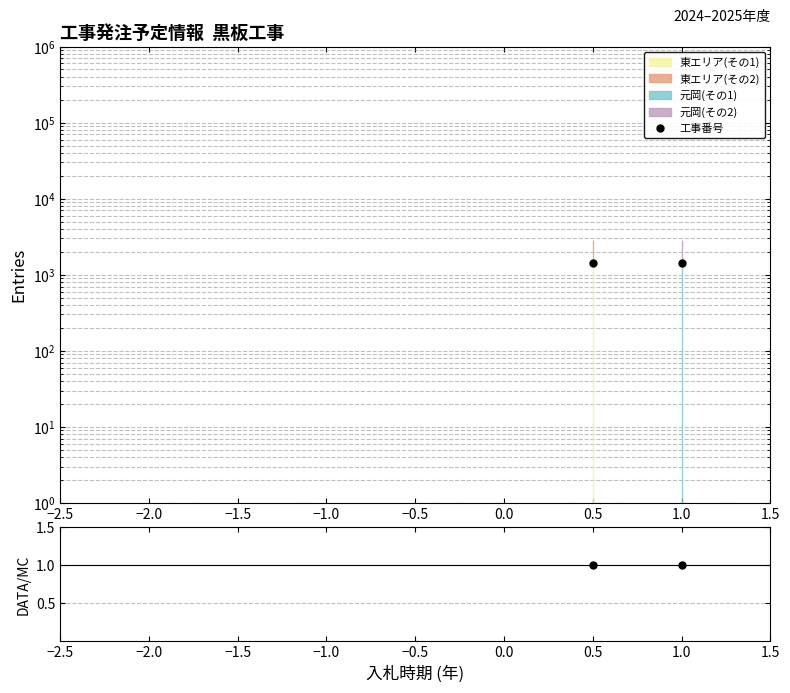

Reading left to right, transcribe all the data shown in this chart.

工事番号: 1432	1435
比率: 1	1